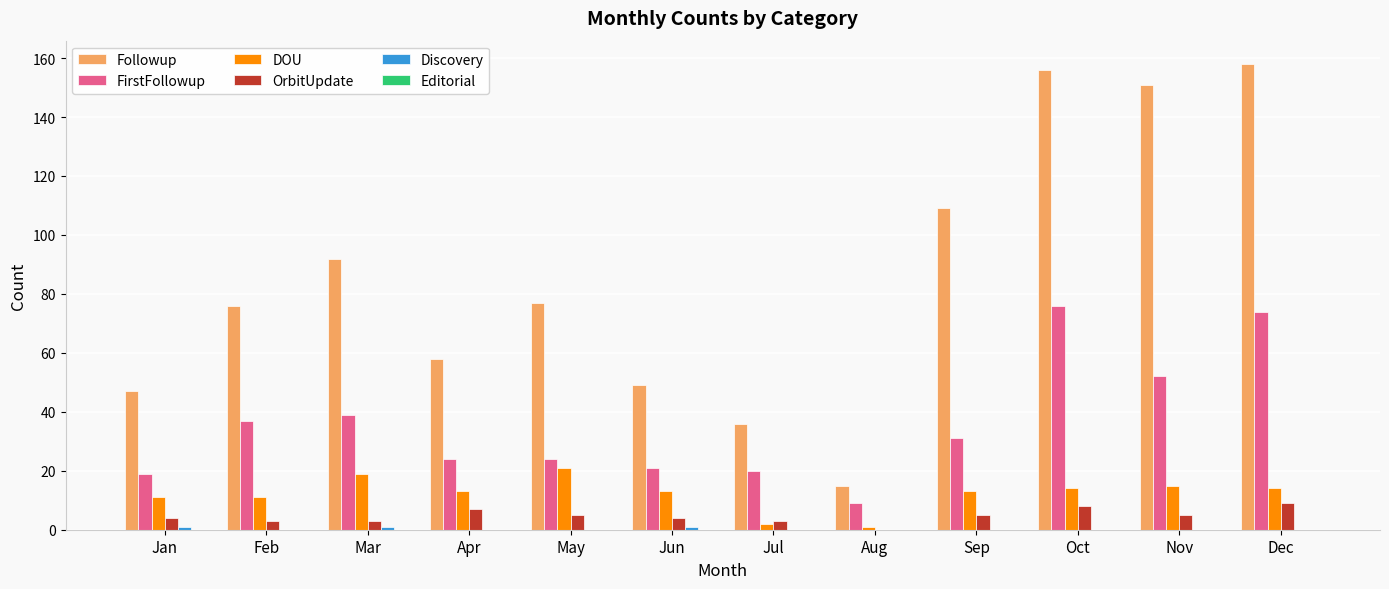

Which series has the largest total across all categories?

Followup